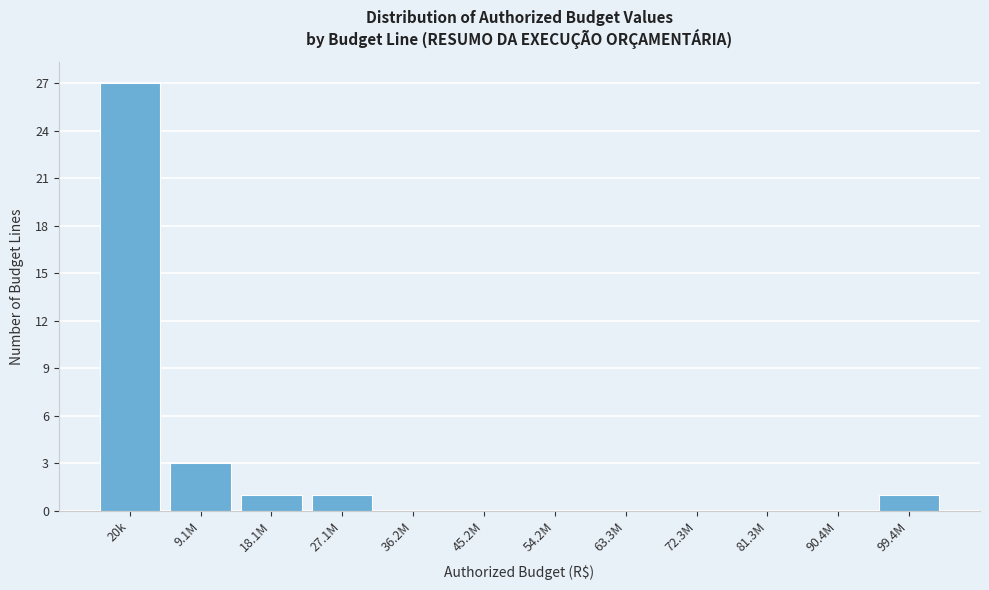

Reading left to right, list all the values displayed in this chart.

20k=27	9.1M=3	18.1M=1	27.1M=1	36.2M=0	45.2M=0	54.2M=0	63.3M=0	72.3M=0	81.3M=0	90.4M=0	99.4M=1